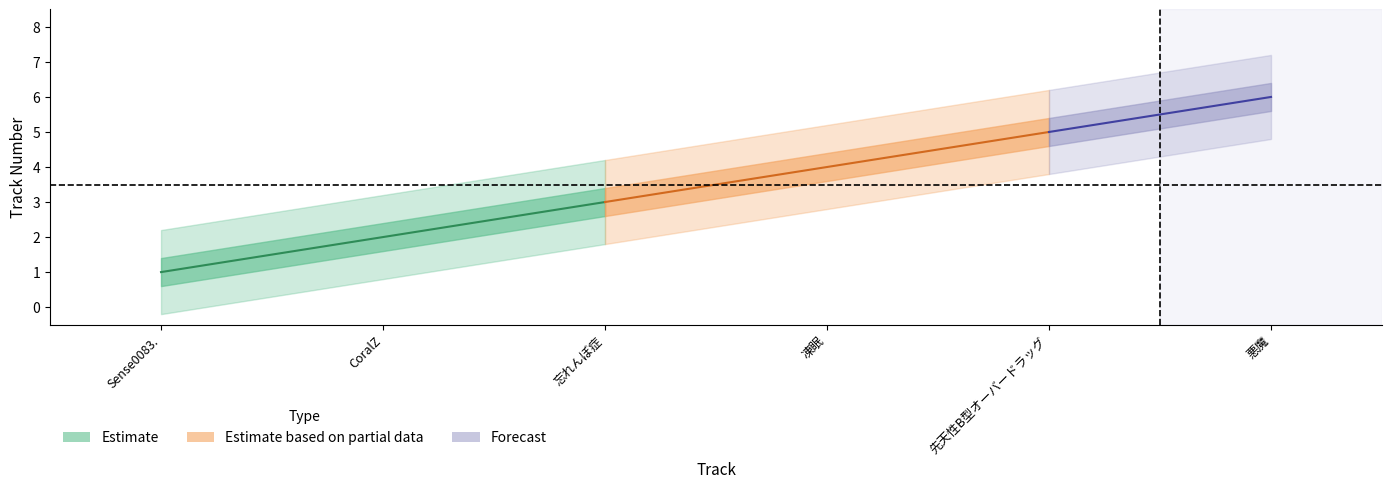

The chart shows a value of 6 at 凍眠. True or false?

False